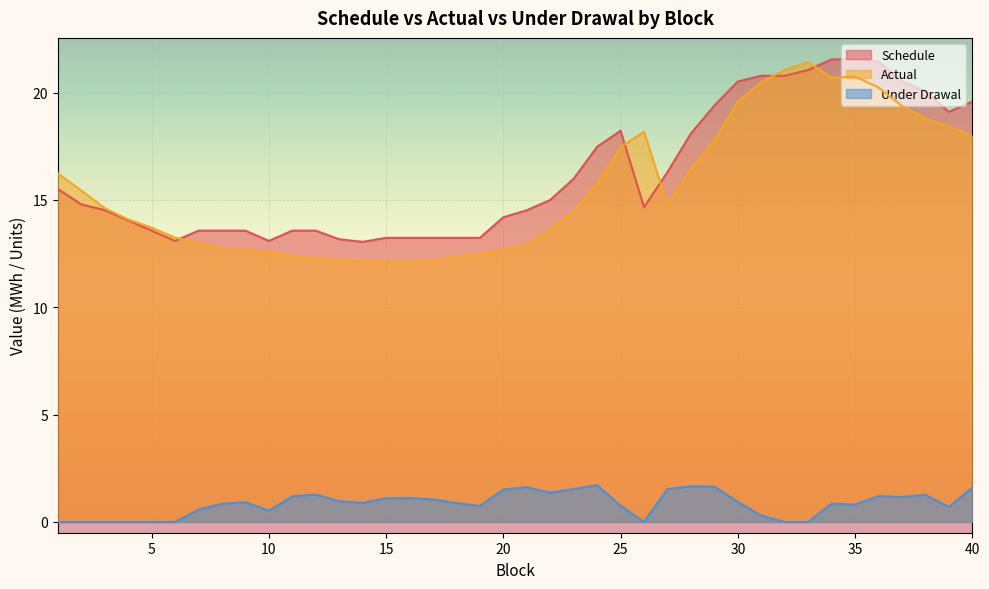

Rank the categories by Under Drawal value from highest to lowest.

24, 28, 29, 21, 40, 23, 27, 20, 22, 12, 38, 36, 11, 37, 16, 15, 17, 13, 30, 9, 14, 18, 34, 8, 35, 25, 19, 39, 7, 10, 31, 1, 2, 3, 4, 5, 6, 26, 32, 33